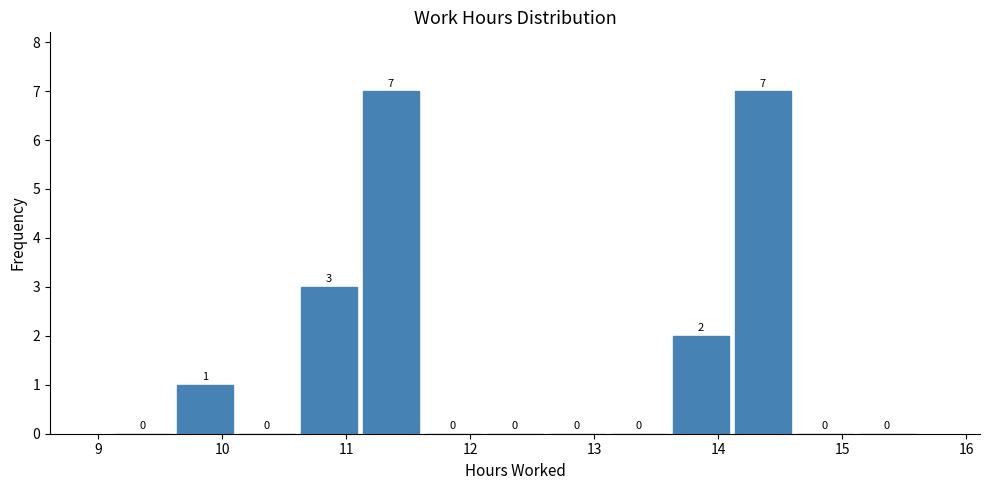

Reading left to right, transcribe this chart: for each bar, give the range it covers on the x-axis and its height. The bar edges are not printed on the chart, so give them approximately, as read against the axis.

9.11 to 9.61: 0
9.61 to 10.11: 1
10.11 to 10.61: 0
10.61 to 11.11: 3
11.11 to 11.61: 7
11.61 to 12.11: 0
12.11 to 12.61: 0
12.61 to 13.11: 0
13.11 to 13.61: 0
13.61 to 14.11: 2
14.11 to 14.61: 7
14.61 to 15.11: 0
15.11 to 15.61: 0